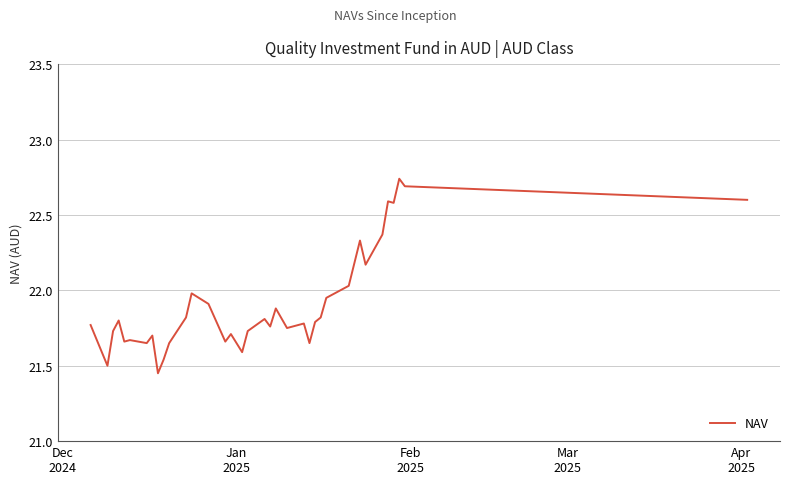

Does the chart display data point markers on the line(s)?

No